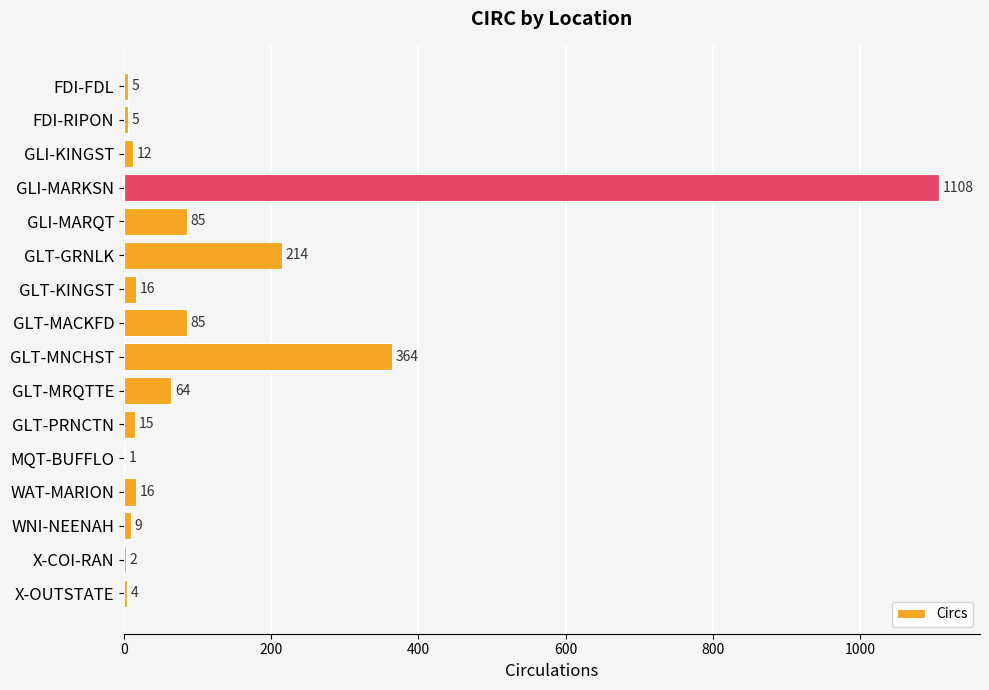

Reading bottom to top, transcribe all the data shown in this chart.

X-OUTSTATE=4	X-COI-RAN=2	WNI-NEENAH=9	WAT-MARION=16	MQT-BUFFLO=1	GLT-PRNCTN=15	GLT-MRQTTE=64	GLT-MNCHST=364	GLT-MACKFD=85	GLT-KINGST=16	GLT-GRNLK=214	GLI-MARQT=85	GLI-MARKSN=1108	GLI-KINGST=12	FDI-RIPON=5	FDI-FDL=5